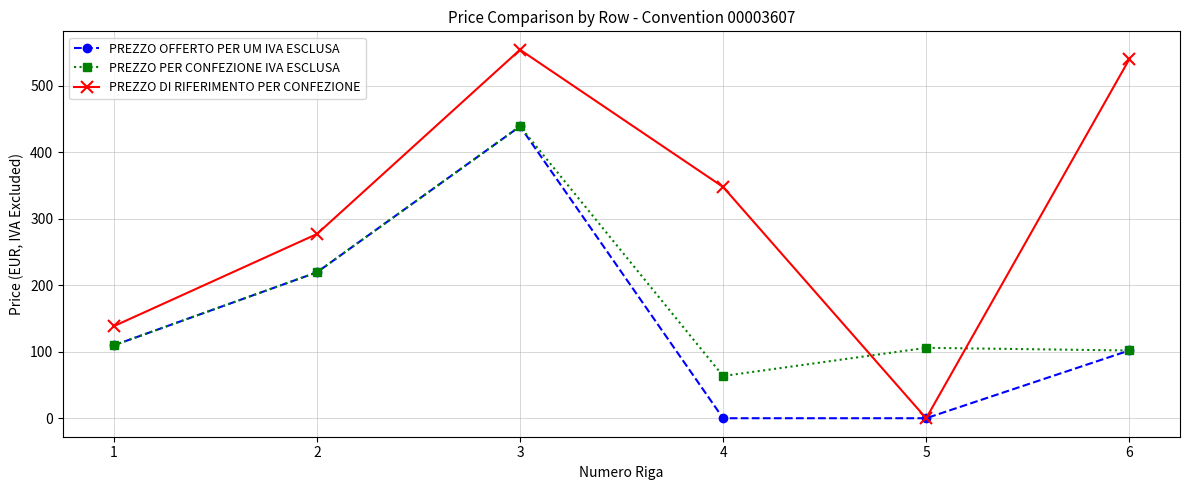

How many categories are shown in the chart?

6